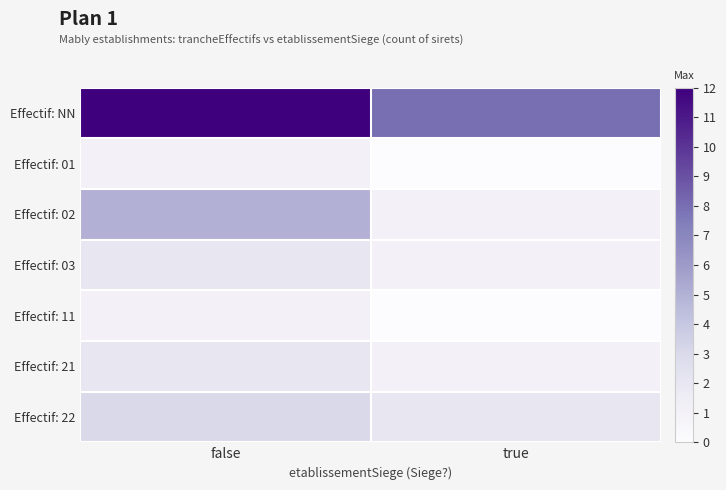

Between false and true, which is larger?

false